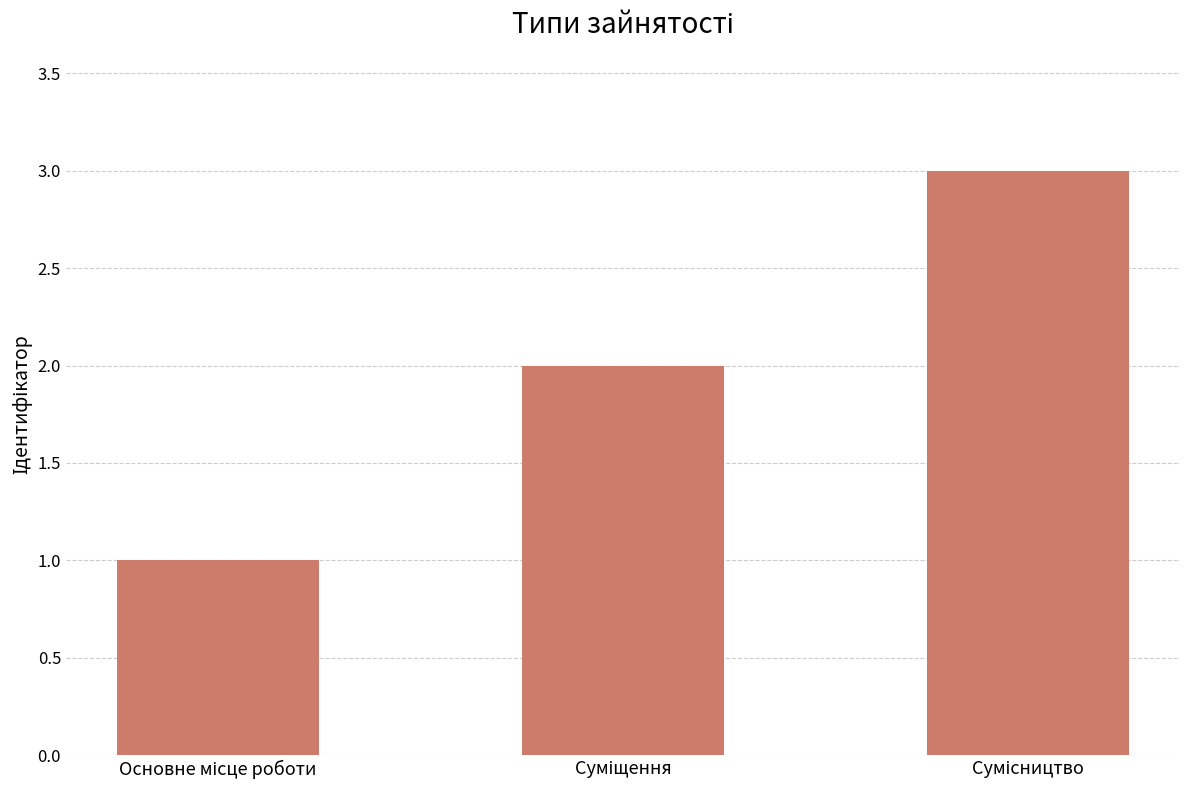

What is the greatest value displayed?

3